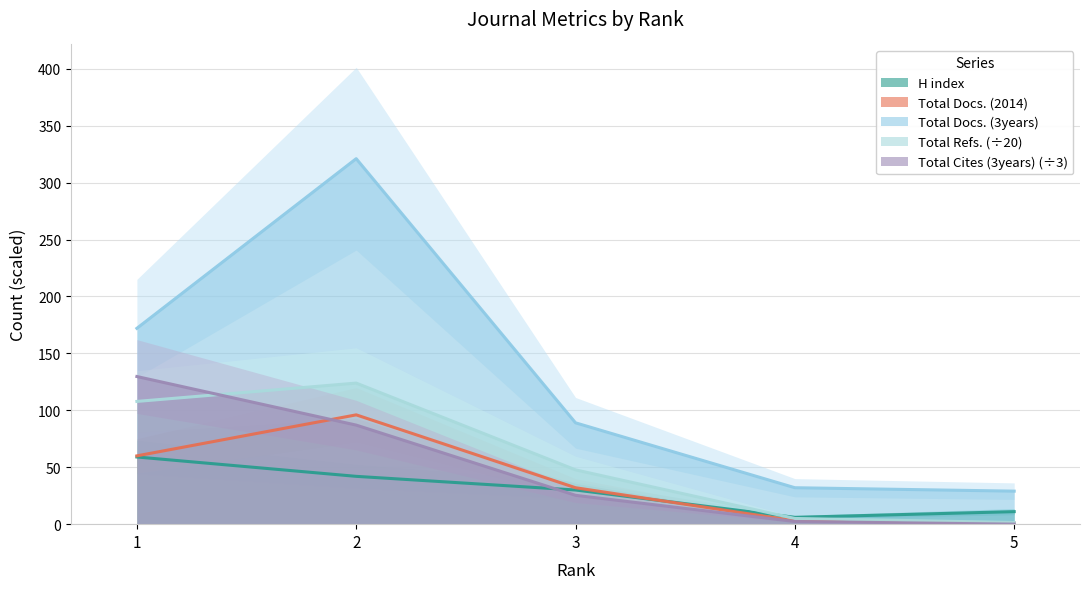

What is the difference between the maximum and second lowest values in the H index series?

48.0